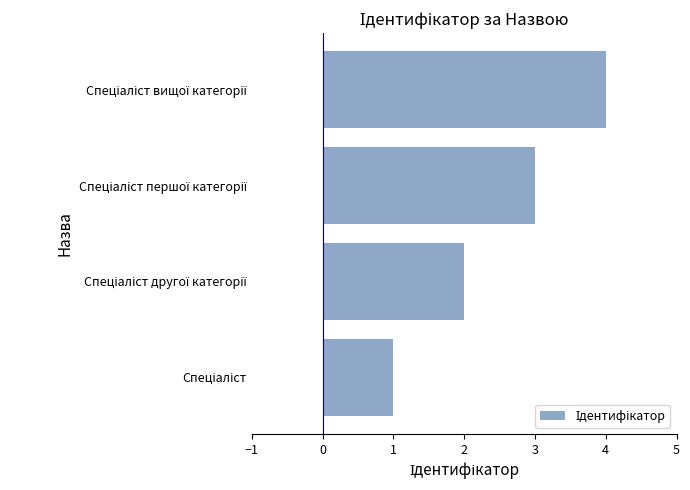

What is the difference between the second highest and second lowest values?

1